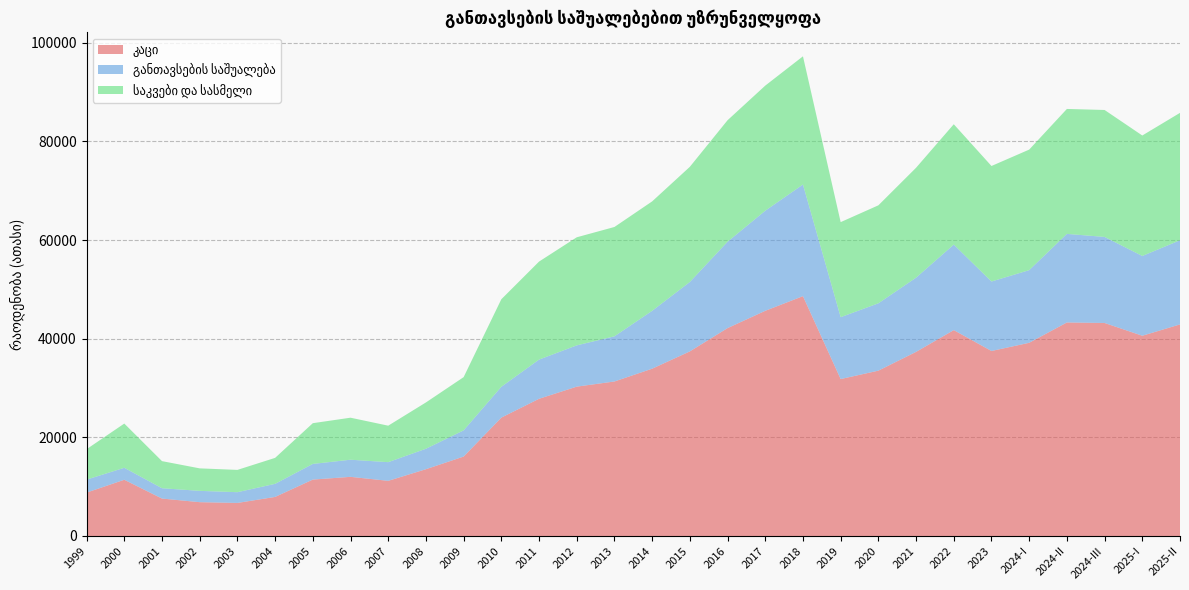

Reading left to right, what are all the values shown in this chart?

კაცი: 1999=8801.0	2000=11399.0	2001=7590.0	2002=6856.0	2003=6701.0	2004=7920.0	2005=11437.0	2006=11993.0	2007=11184.0	2008=13540.0	2009=16106.0	2010=24003.0	2011=27821.0	2012=30285.0	2013=31330.0	2014=33925.0	2015=37431.0	2016=42154.0	2017=45663.0	2018=48634.0	2019=31823.0	2020=33526.0	2021=37335.9	2022=41748.0	2023=37514.0	2024-I=39176.0	2024-II=43298.0	2024-III=43193.0	2025-I=40606.0	2025-II=42902.0
განთავსების საშუალება: 1999=2626.0	2000=2429.0	2001=2092.0	2002=2294.0	2003=2178.0	2004=2653.0	2005=3175.0	2006=3471.0	2007=3784.0	2008=4147.0	2009=5312.0	2010=6248.0	2011=7945.0	2012=8367.0	2013=9155.0	2014=11731.0	2015=14072.0	2016=17507.0	2017=20293.0	2018=22632.0	2019=12545.0	2020=13654.0	2021=15043.5	2022=17340.0	2023=14088.0	2024-I=14730.0	2024-II=17960.0	2024-III=17450.0	2025-I=16175.0	2025-II=17062.0
საკვები და სასმელი: 1999=6175.0	2000=8970.0	2001=5498.0	2002=4562.0	2003=4523.0	2004=5267.0	2005=8262.0	2006=8522.0	2007=7400.0	2008=9393.0	2009=10794.0	2010=17755.0	2011=19876.0	2012=21918.0	2013=22175.0	2014=22194.0	2015=23360.0	2016=24647.0	2017=25370.0	2018=26002.0	2019=19278.0	2020=19872.0	2021=22292.4	2022=24407.0	2023=23426.0	2024-I=24446.0	2024-II=25338.0	2024-III=25744.0	2025-I=24431.0	2025-II=25840.0